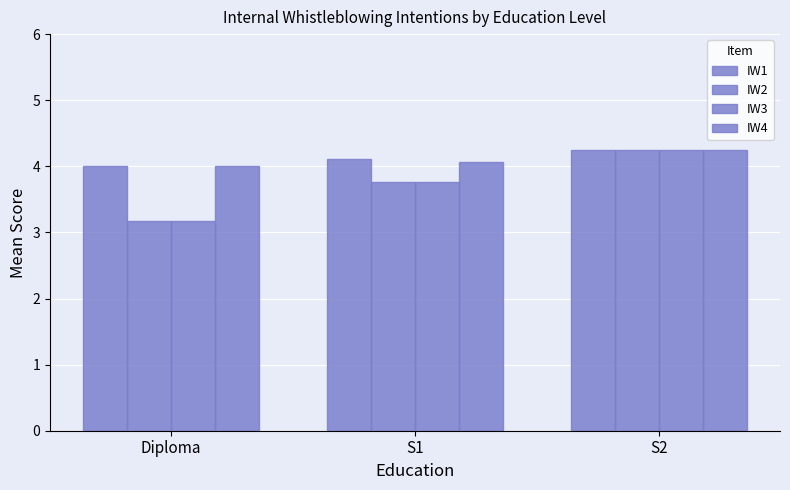

What position from the left is S2?

3